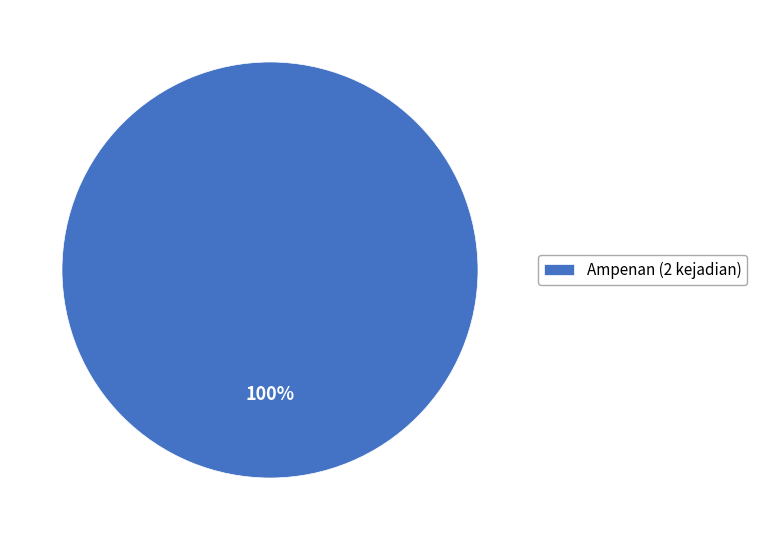

How many segments does this pie chart have?

1